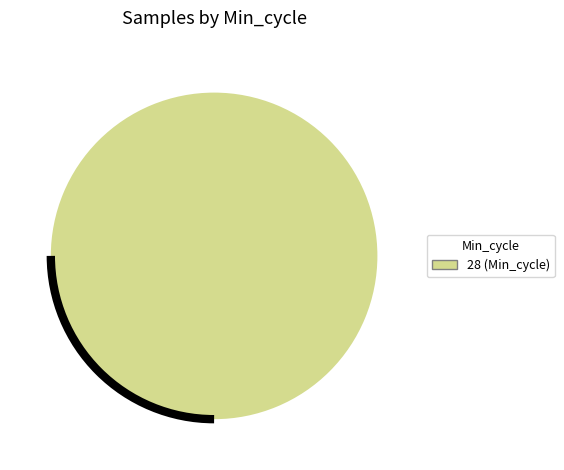

Is there a majority slice in this chart?

Yes